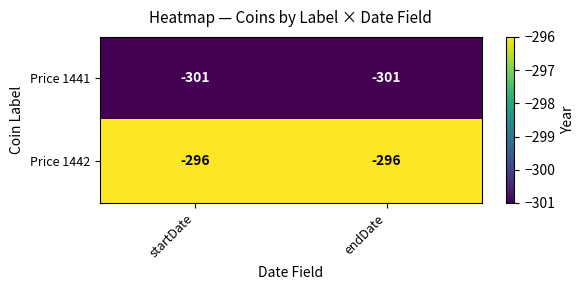

At which label is Price 1441 closest to -301?

startDate